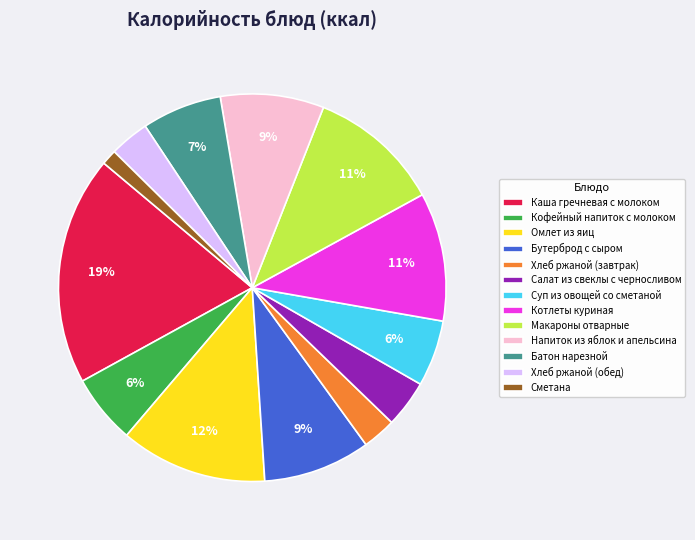

Which slice is the smallest?

Сметана